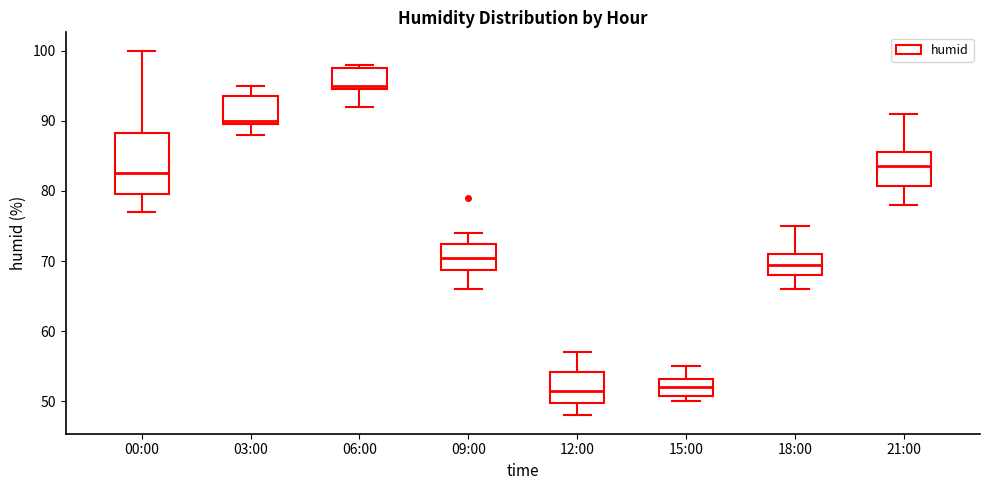

Which box has the highest median line?

06:00